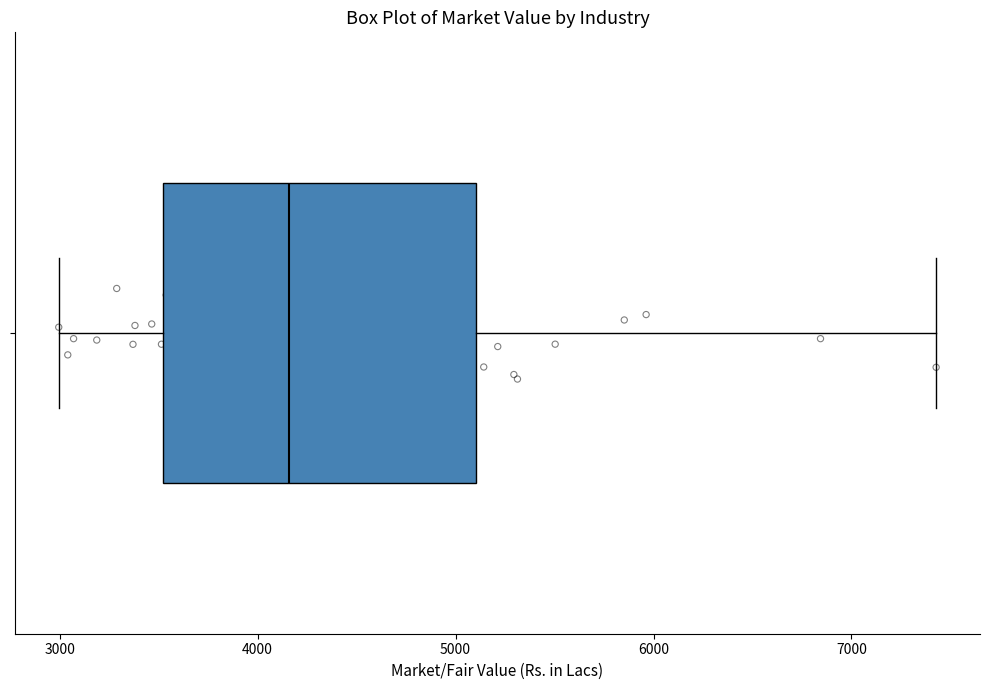

Transcribe this box plot: give where the median line is, the range the box spans, and where the two whiskers end, as read against the x-axis. The values are not printed on the chart, so give them approximately, as read against the axis.

median 4200, box 3500 to 5100, whiskers 3000 to 7400